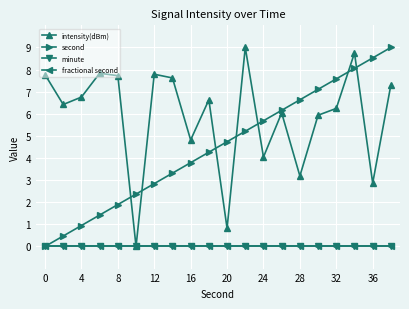

Reading left to right, what are all the values shown in this chart?

intensity(dBm): 7.8	6.4	6.8	7.8	7.7	0.0	7.8	7.6	4.8	6.6	0.8	9.0	4.0	6.0	3.2	5.9	6.2	8.8	2.9	7.3
second: 0.0	0.5	0.9	1.4	1.9	2.4	2.8	3.3	3.8	4.3	4.7	5.2	5.7	6.2	6.6	7.1	7.6	8.1	8.5	9.0
minute: 0.0	0.0	0.0	0.0	0.0	0.0	0.0	0.0	0.0	0.0	0.0	0.0	0.0	0.0	0.0	0.0	0.0	0.0	0.0	0.0
fractional second: 0.0	0.0	0.0	0.0	0.0	0.0	0.0	0.0	0.0	0.0	0.0	0.0	0.0	0.0	0.0	0.0	0.0	0.0	0.0	0.0